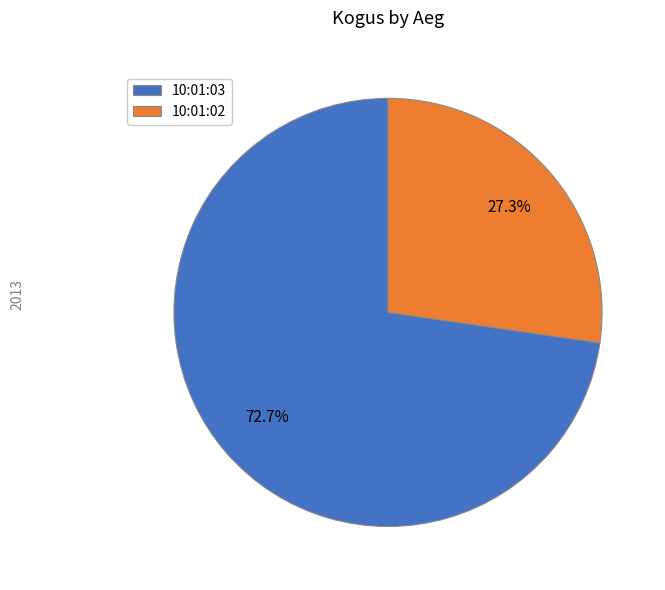

What portion of the pie excludes 10:01:02?

72.7%